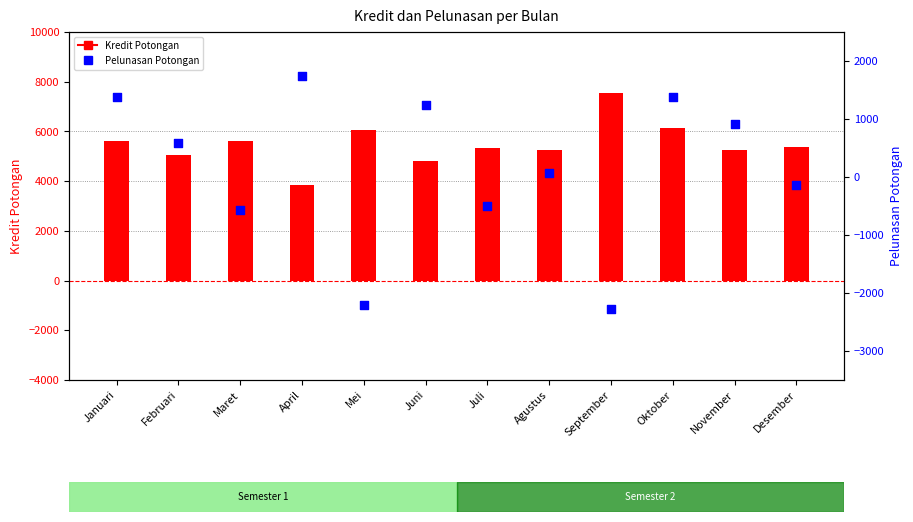

At how many categories does at least one series exceed 3201?

12